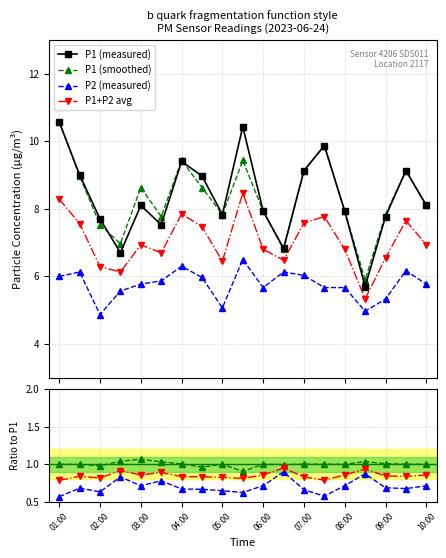

How many intersections are there between P1 and P1_smooth?

2